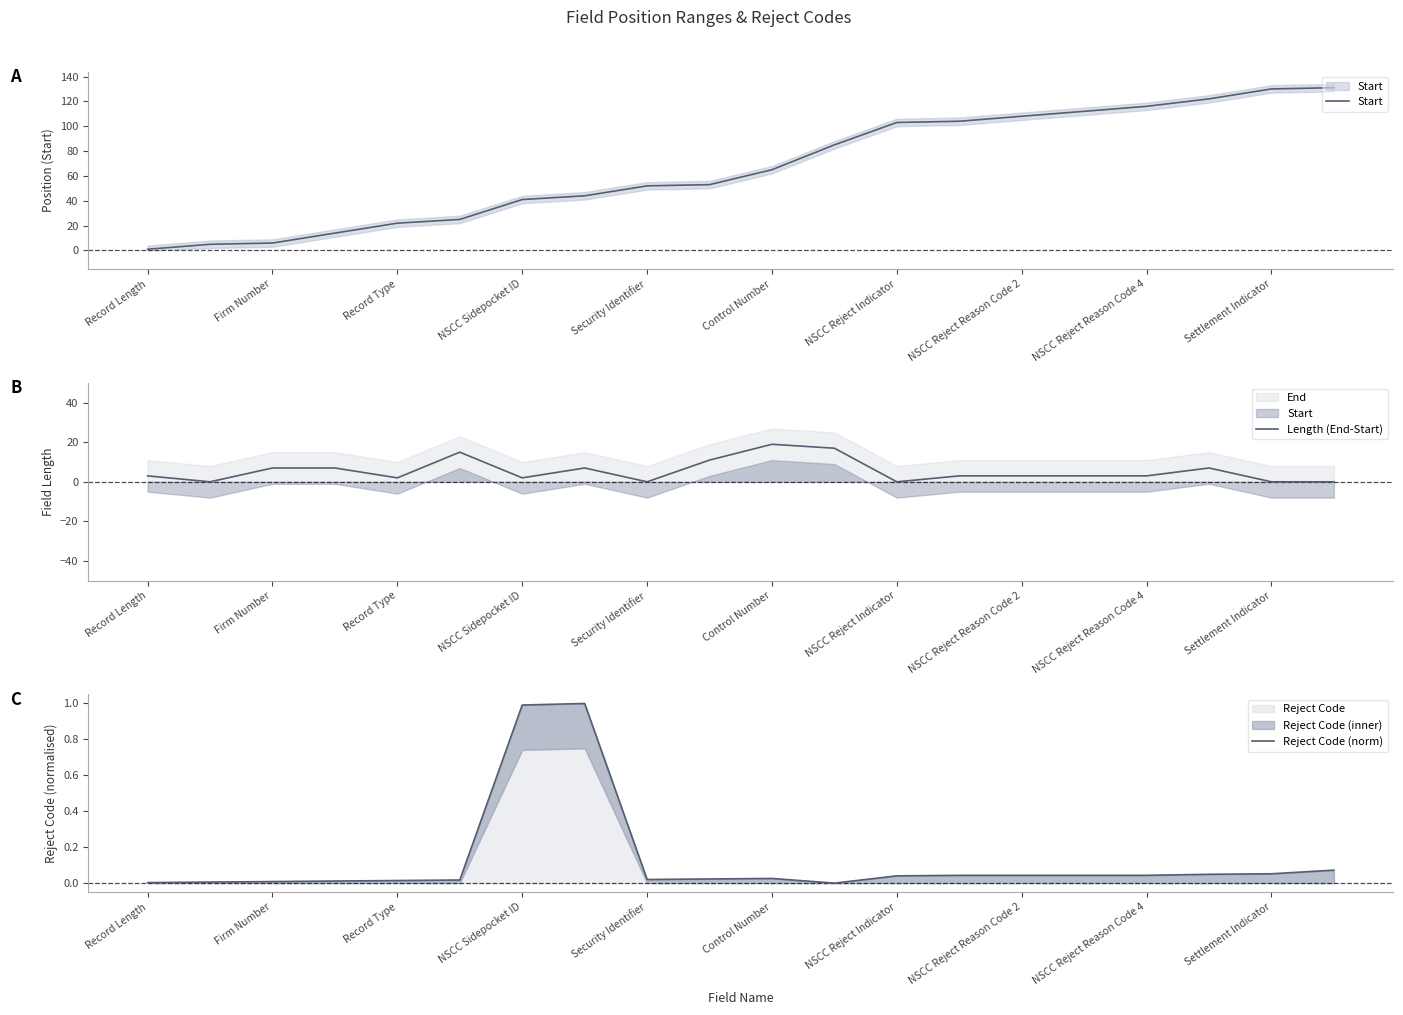

How many series are shown in this chart?

3